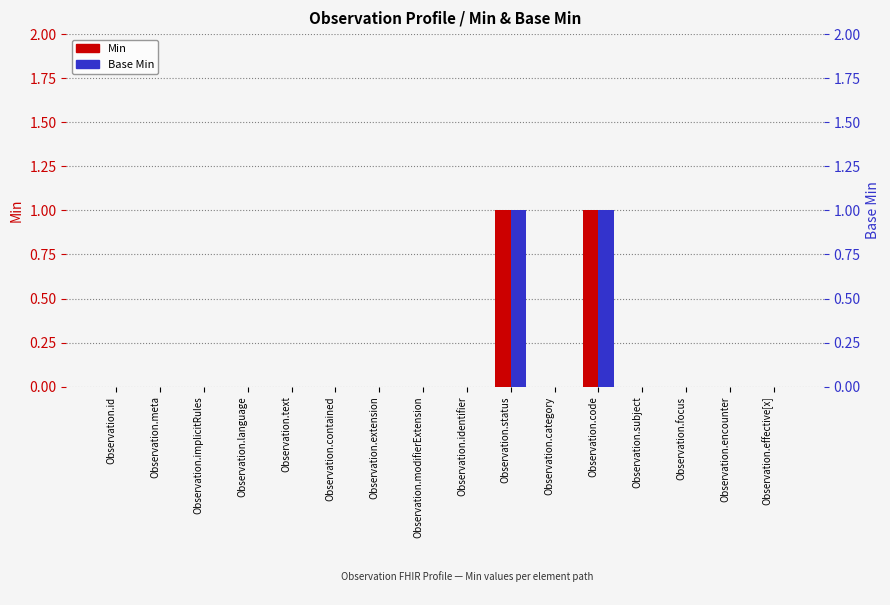

How many groups of bars are there?

16